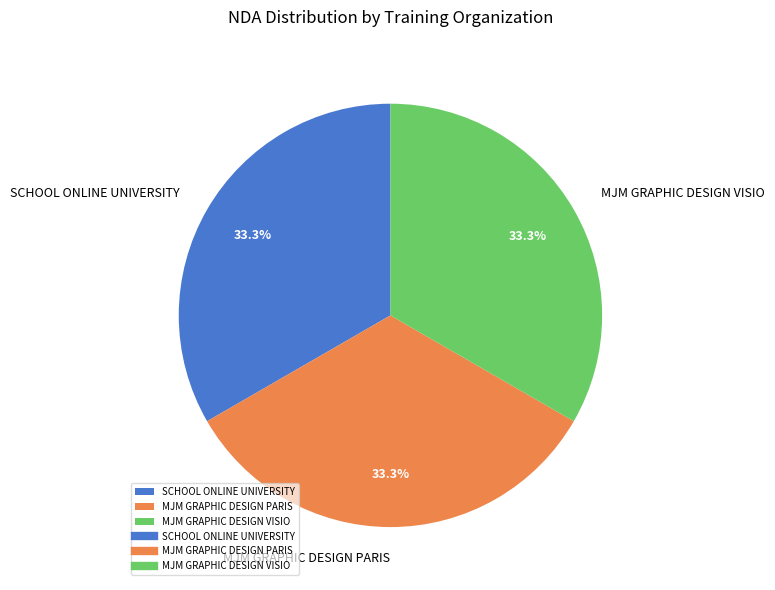

To the nearest percent, what portion does MJM GRAPHIC DESIGN VISIO represent?

33%